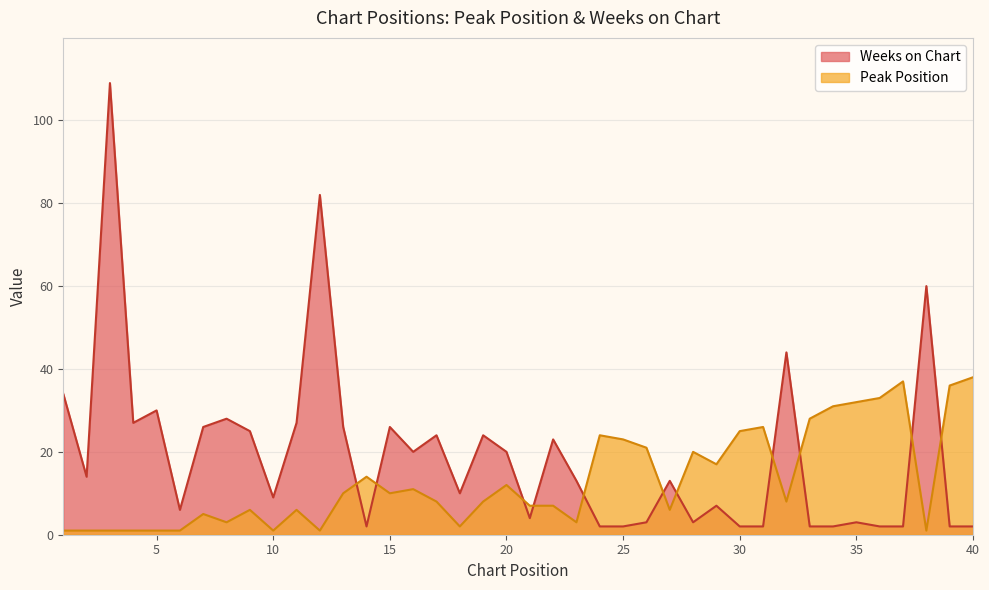

How many data points in Weeks on Chart are less than 13?

19